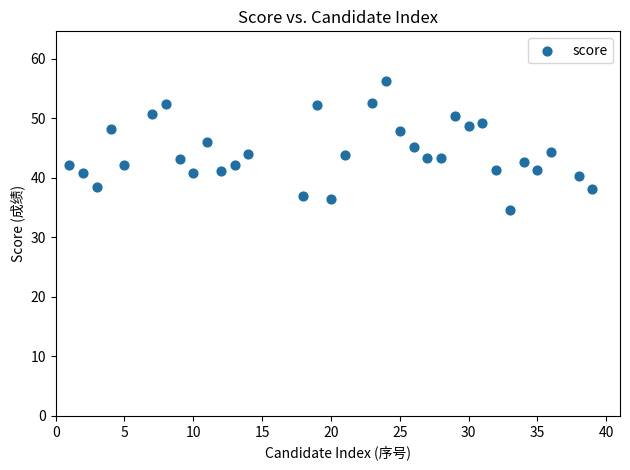

What is the range of X values (max minus min)?

38.0